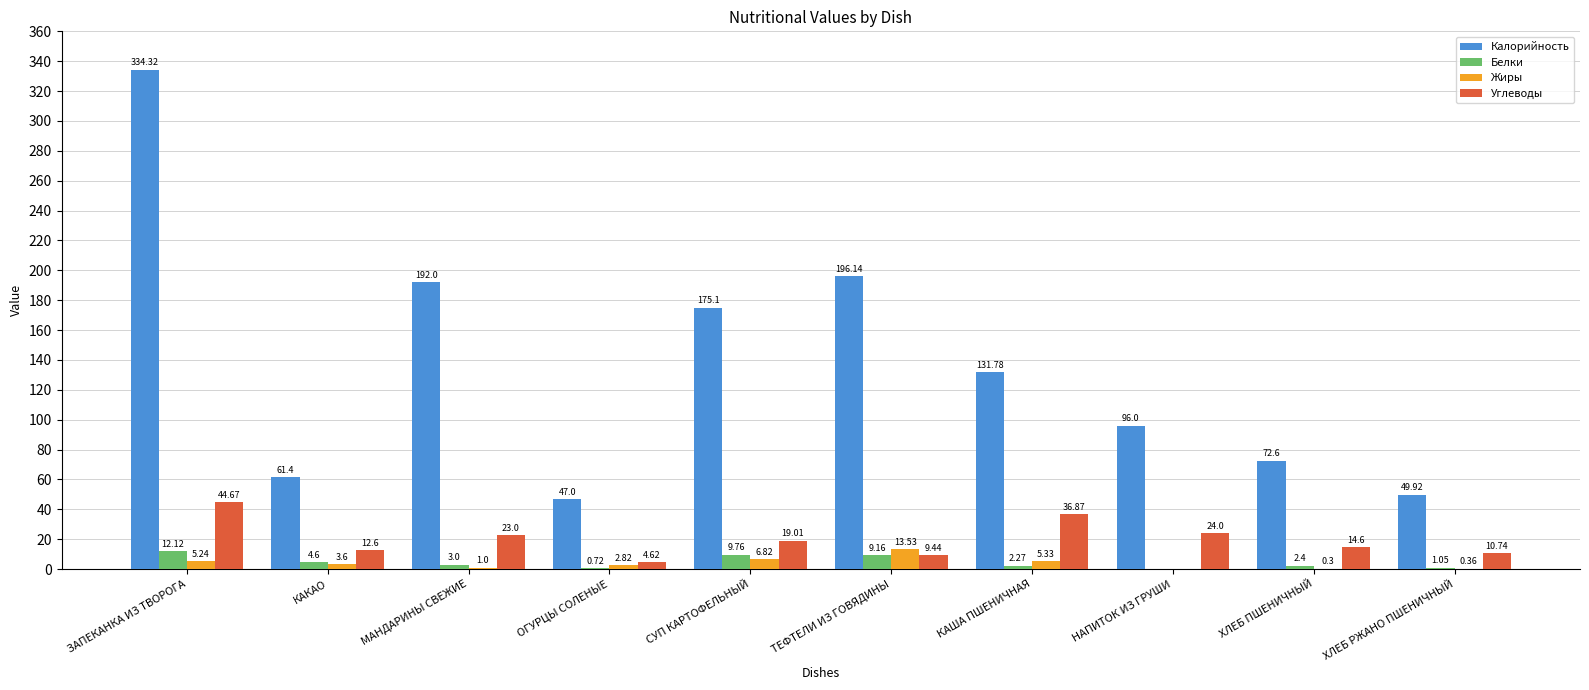

The Калорийность series shows 74.3 at МАНДАРИНЫ СВЕЖИЕ. True or false?

False